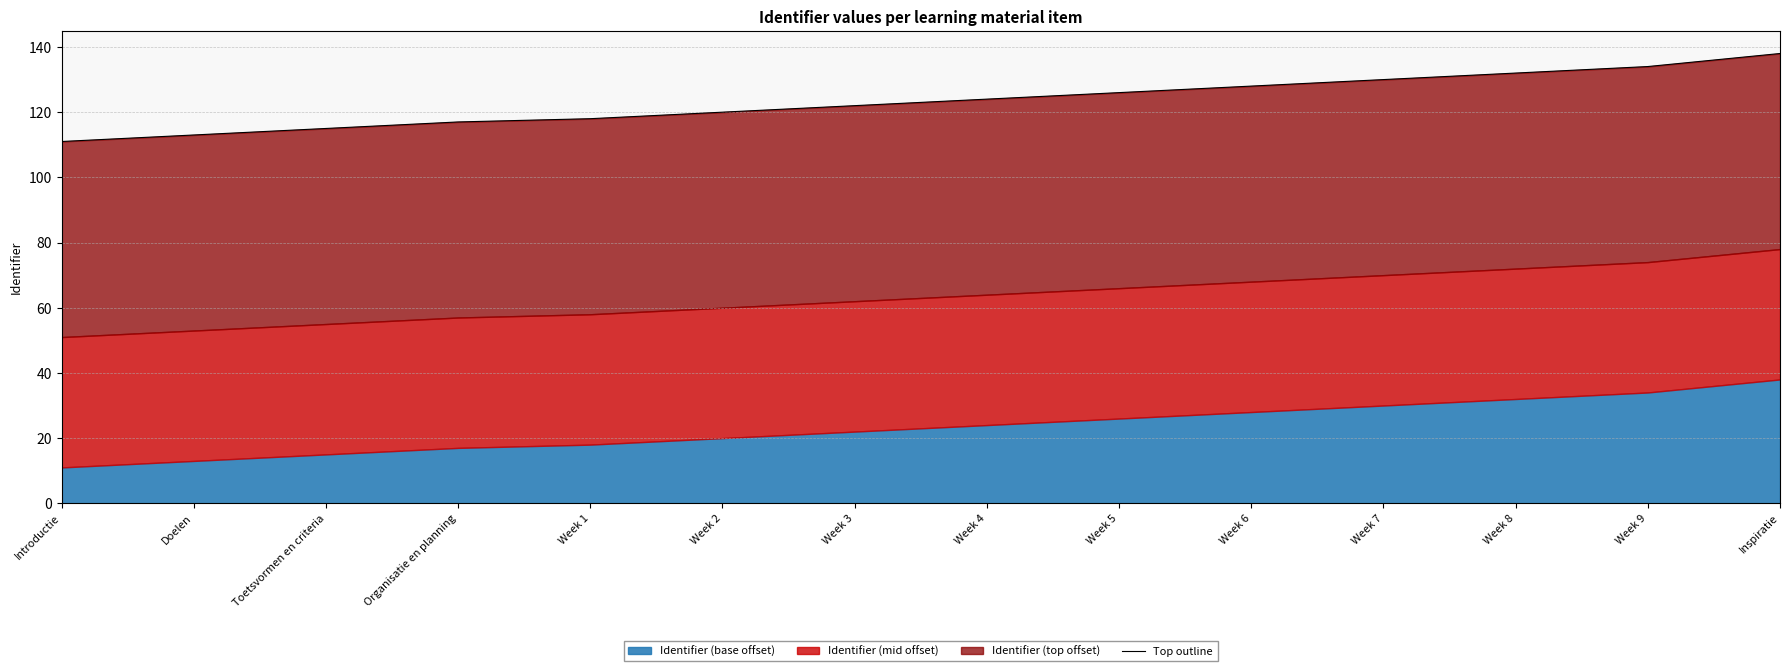

Rank the categories by value from highest to lowest.

Inspiratie, Week 9, Week 8, Week 7, Week 6, Week 5, Week 4, Week 3, Week 2, Week 1, Organisatie en planning, Toetsvormen en criteria, Doelen, Introductie